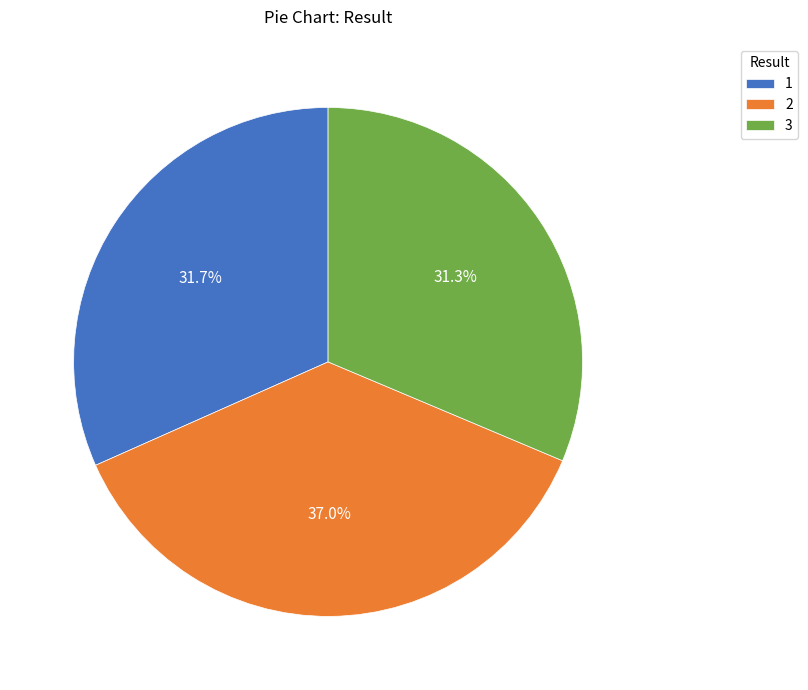

What percentage is the 1 slice, to the nearest percent?

32%